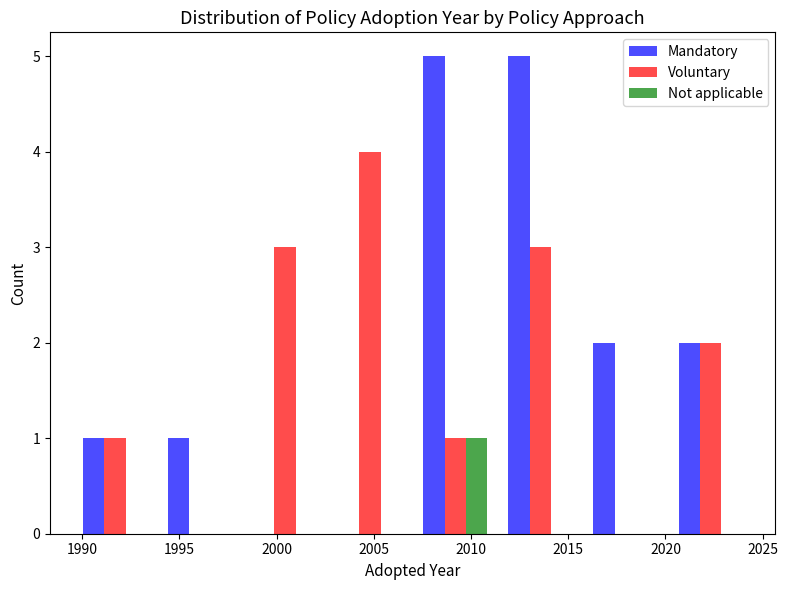

What is the height of the Mandatory bar covering 2016.0 to 2020.0 on the x-axis? Neither the bar edges nor the heights are printed on the chart, so give them approximately, as read against the axes.

2